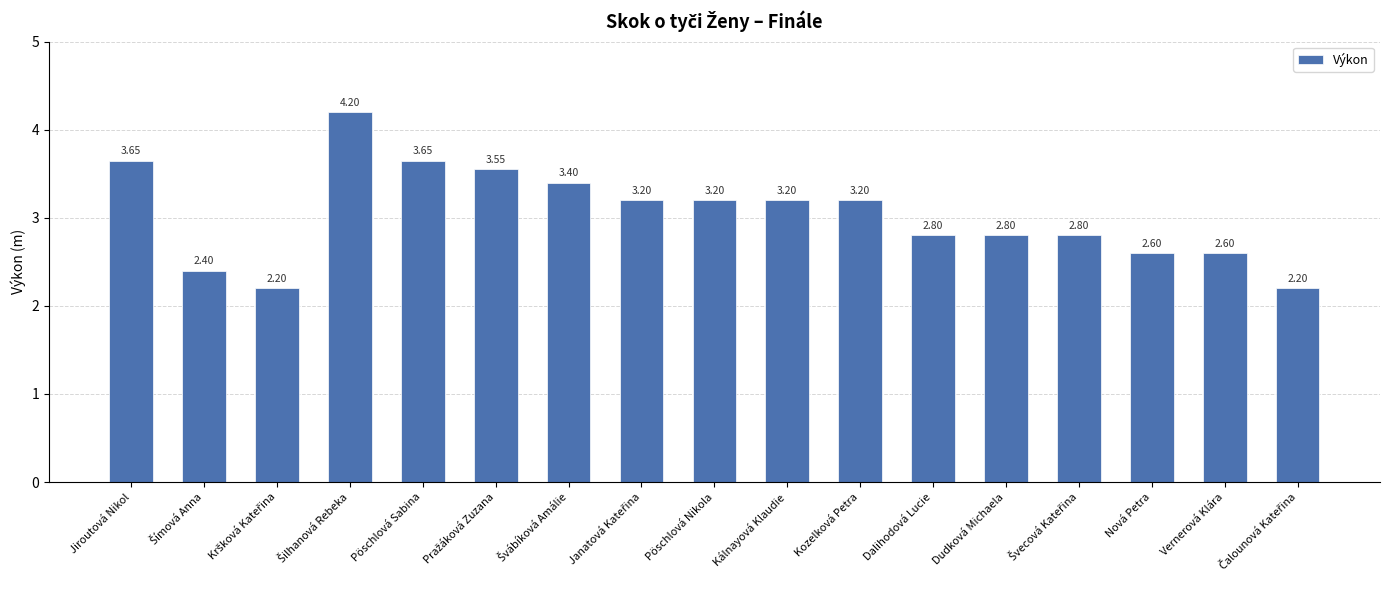

What is the maximum value shown in the chart?

4.2